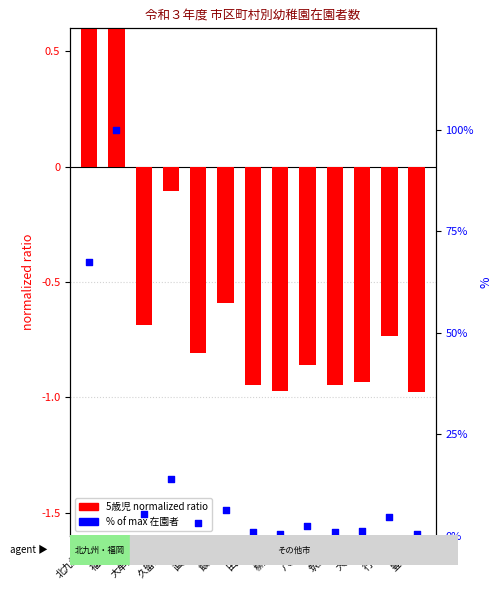

What is the total value across all series at 八女市?

1.5